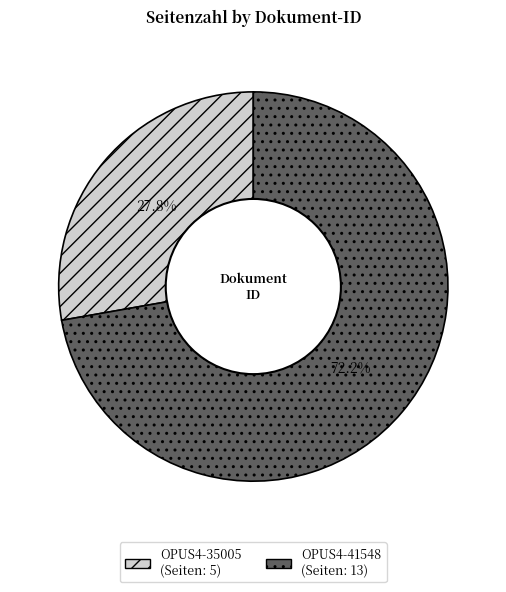

To the nearest percent, what portion does OPUS4-41548 represent?

72%